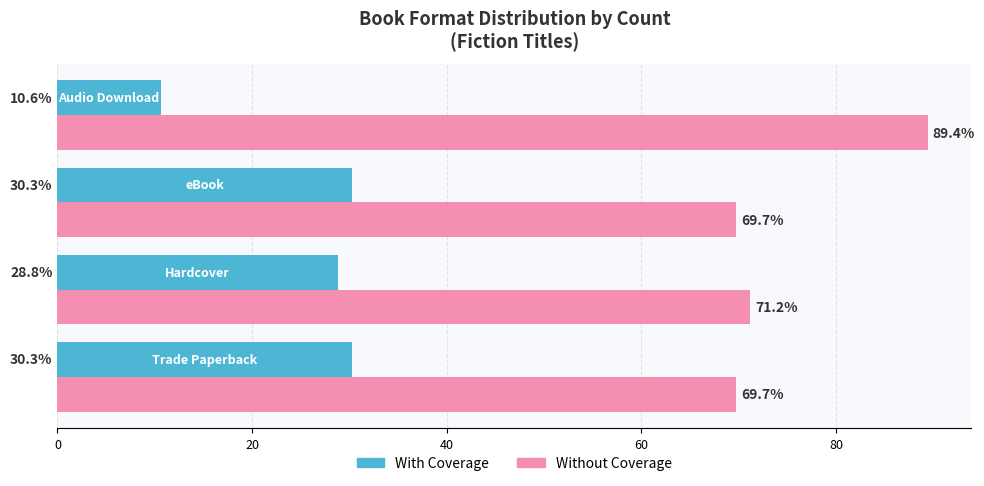

Which series has the largest total across all categories?

Without Coverage